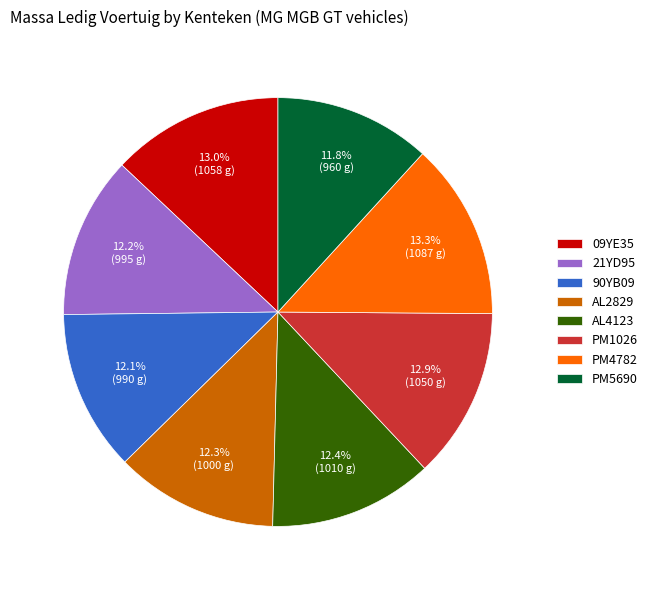

The PM5690 slice represents 12% of the pie. True or false?

True